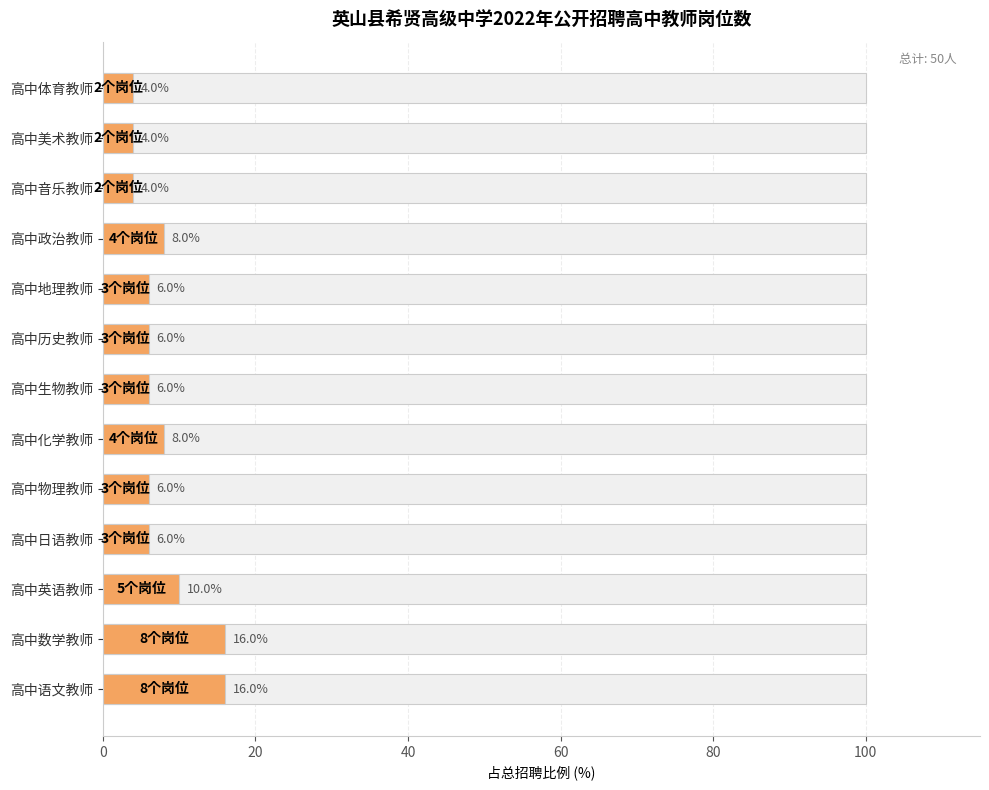

How many values are between 6 and 8?

7